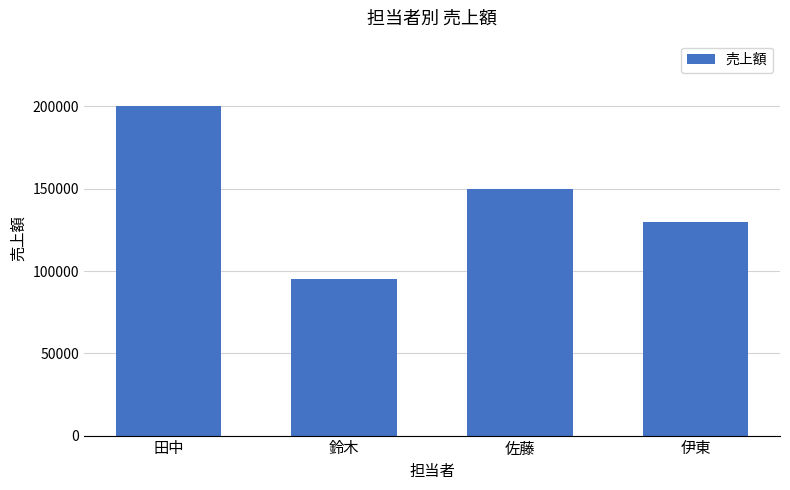

Which category has the lowest value across all series?

鈴木